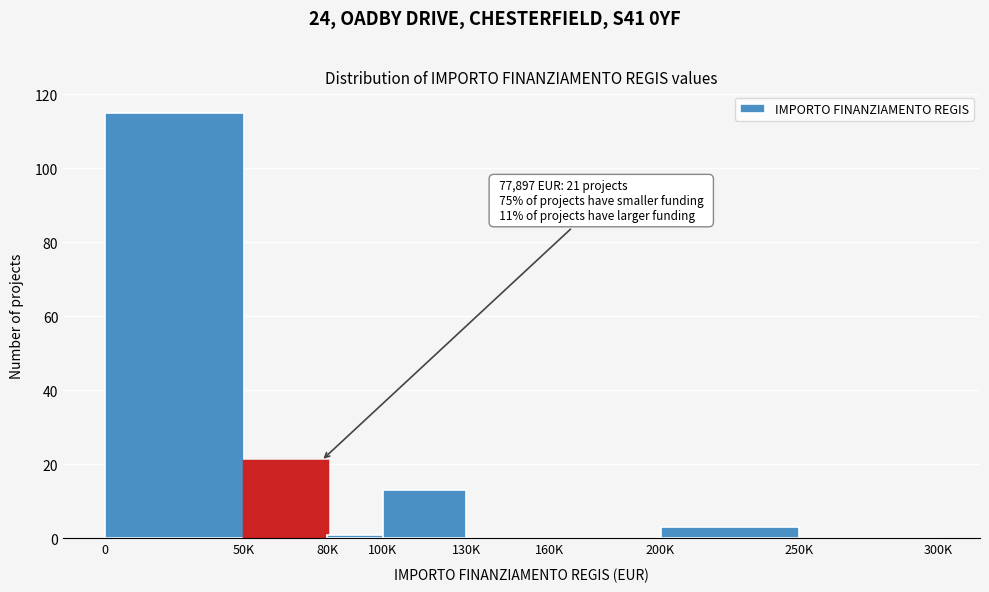

Reading left to right, what are all the values shown in this chart?

0=115	50K=21	80K=1	100K=13	130K=0	160K=0	200K=3	250K=0